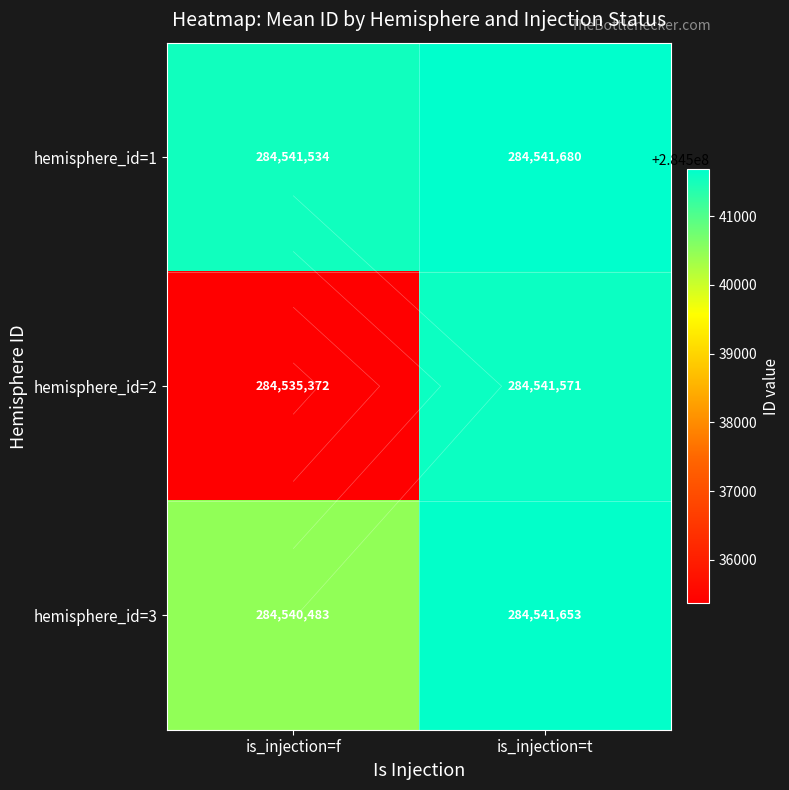

Rank the series at is_injection=t from lowest to highest value.

hemisphere_id=2, hemisphere_id=3, hemisphere_id=1